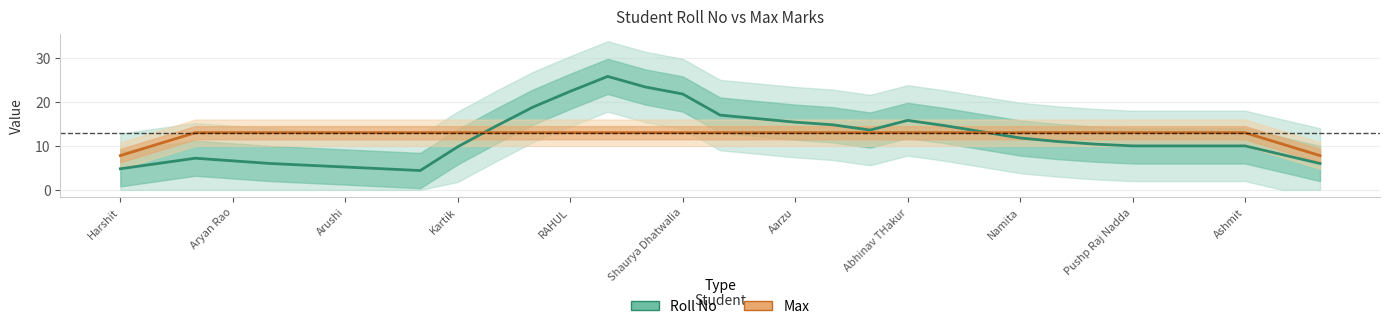

Which series changed the most between RAHUL and Ashmit?

Roll No